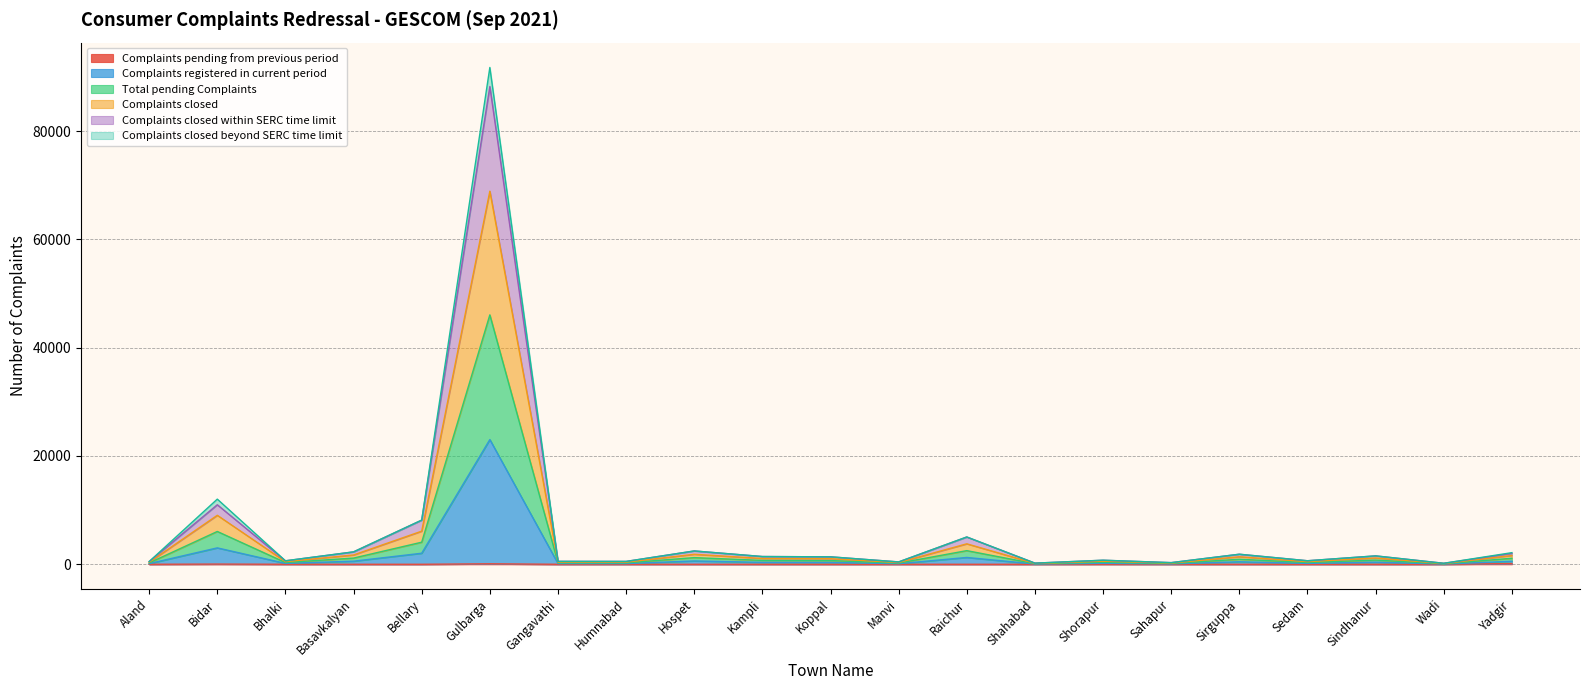

True or false: Complaints pending from previous period has more than 0 interior local peaks.

True